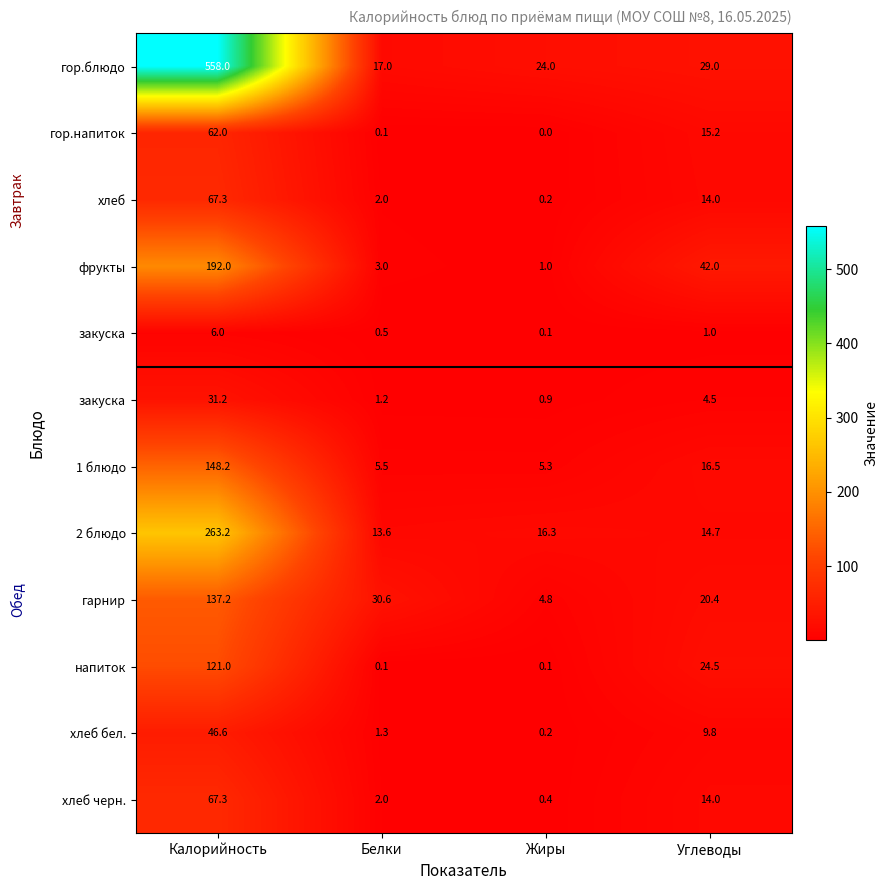

What is the difference between the highest and lowest values at Калорийность?

552.0